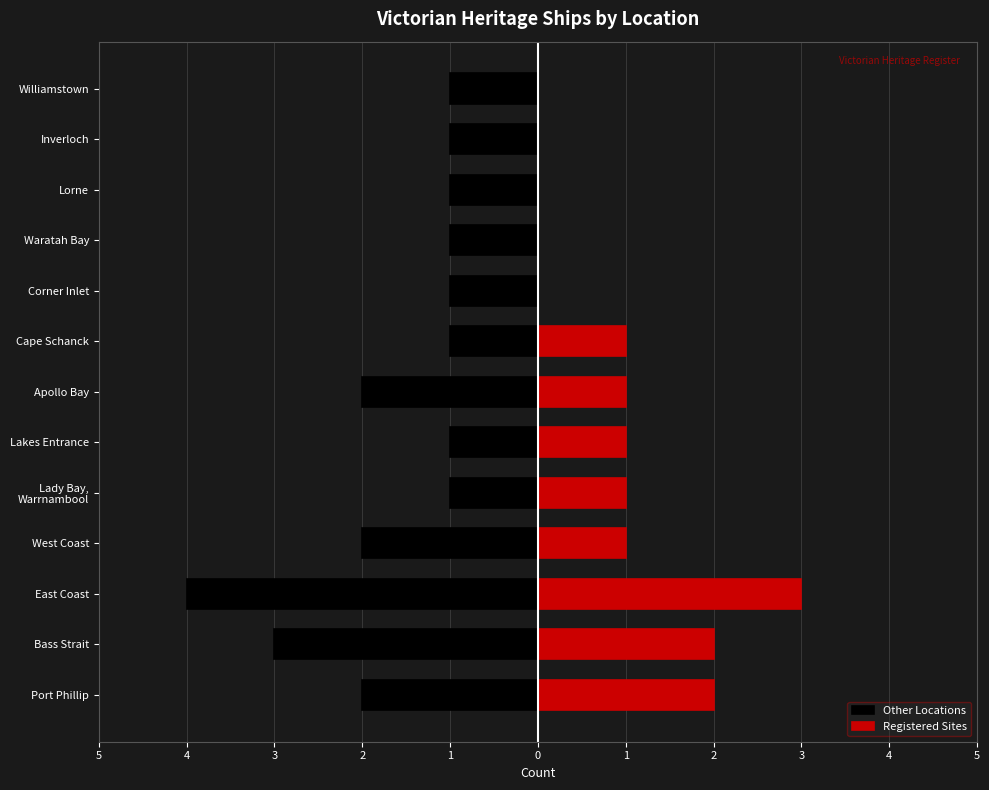

How many bars are there in each group?

2